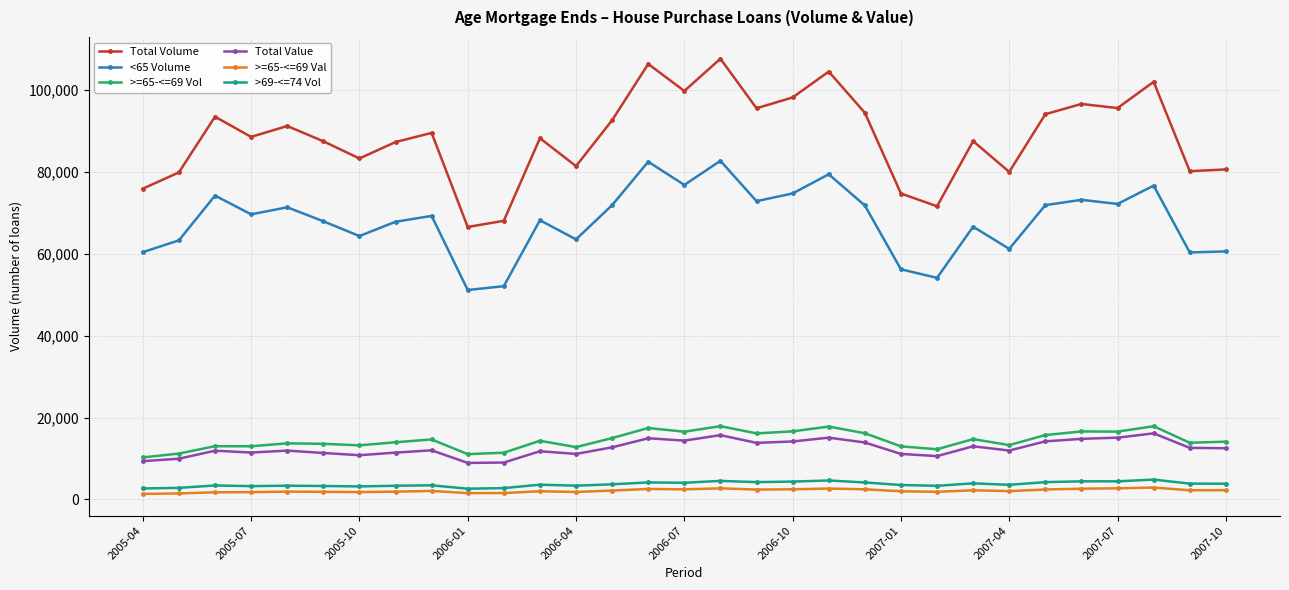

True or false: Total Value has more than 1 interior local peaks.

True